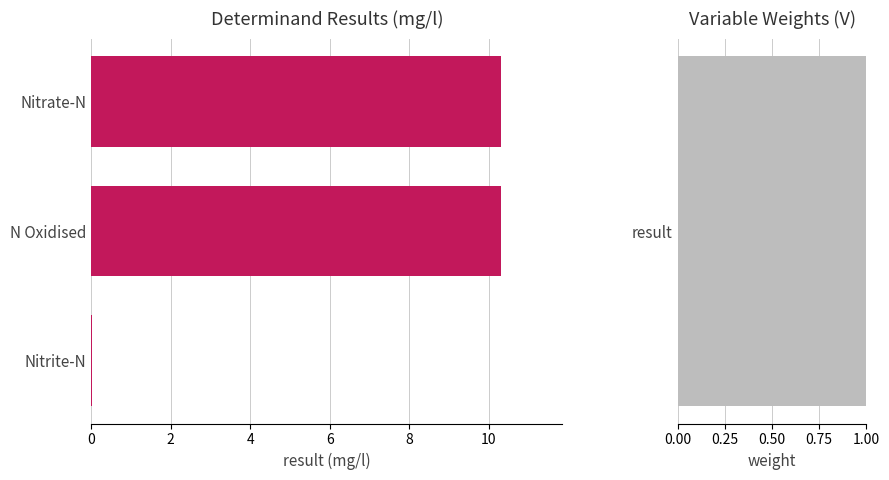

True or false: the data shows 0.0 at Nitrite-N.

False